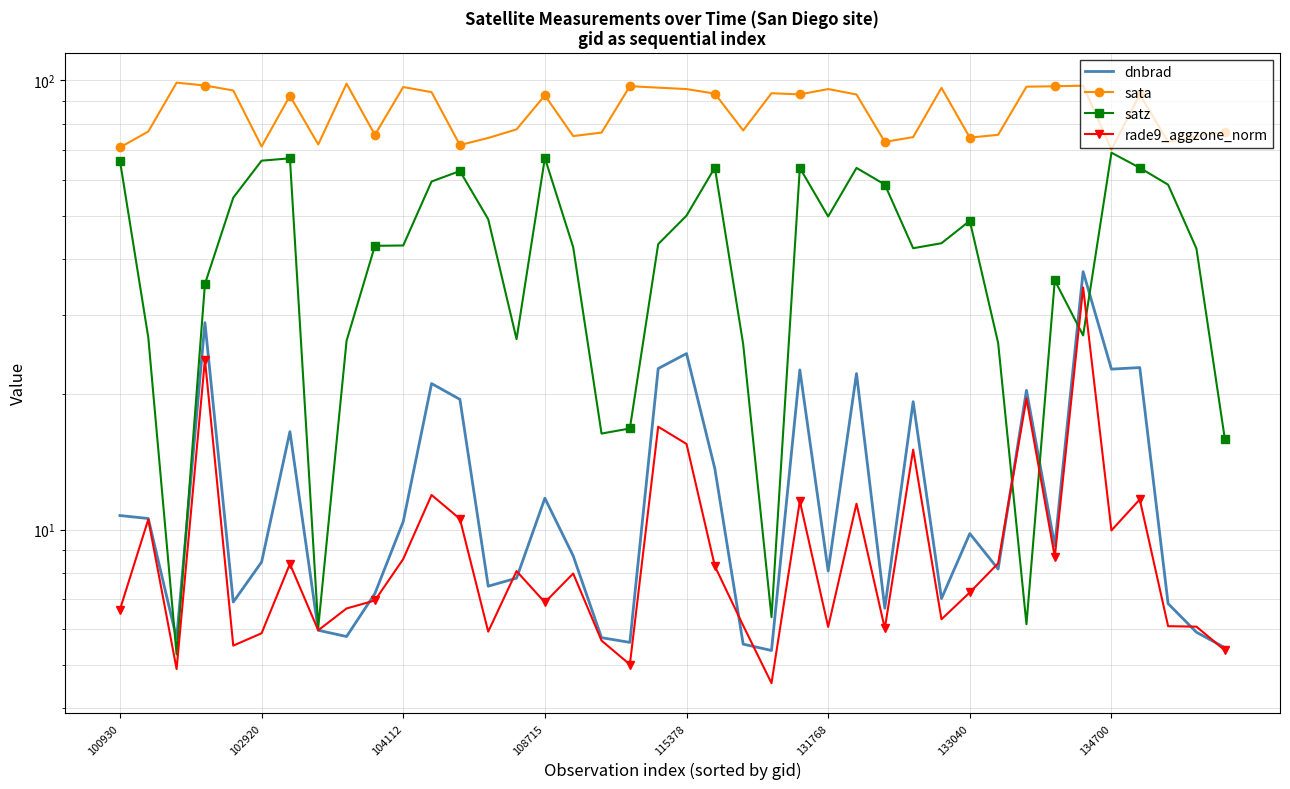

What is the difference between the maximum and minimum values in the rade9_aggzone_norm series?

30.0